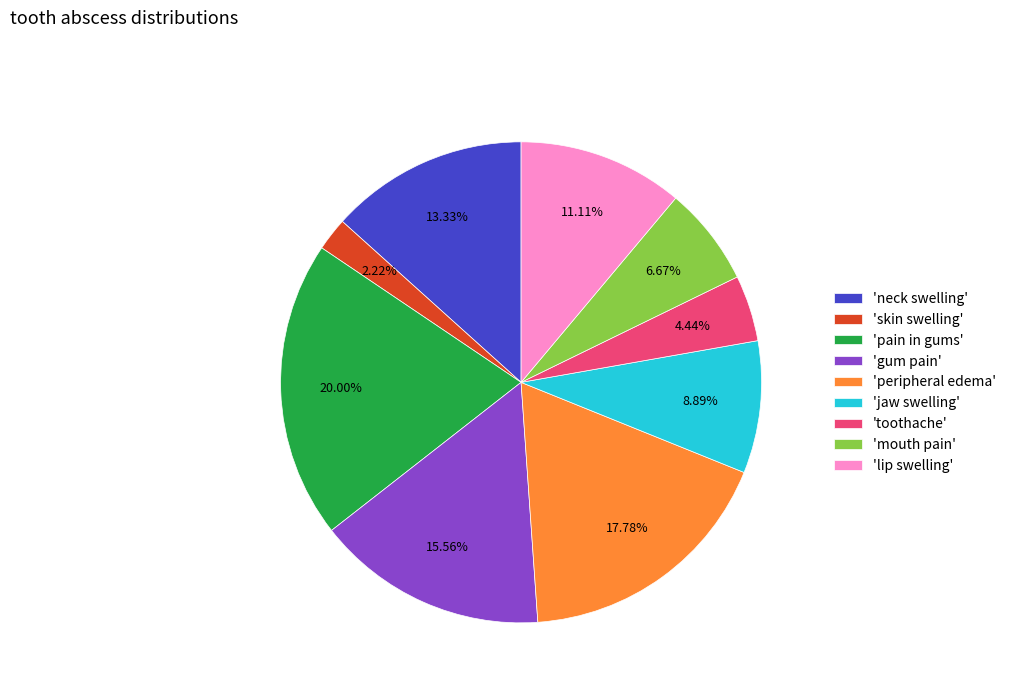

Combined, do 'lip swelling' and 'mouth pain' account for over 50%?

No